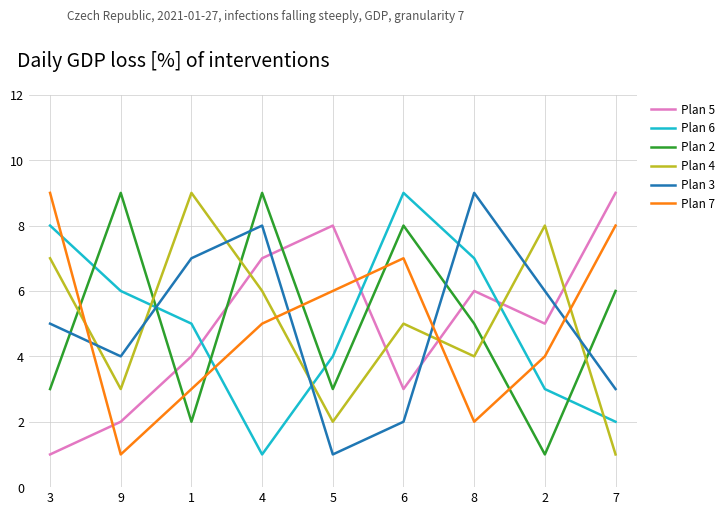

Where do Plan 6 and Plan 5 first cross each other?

1 and 4